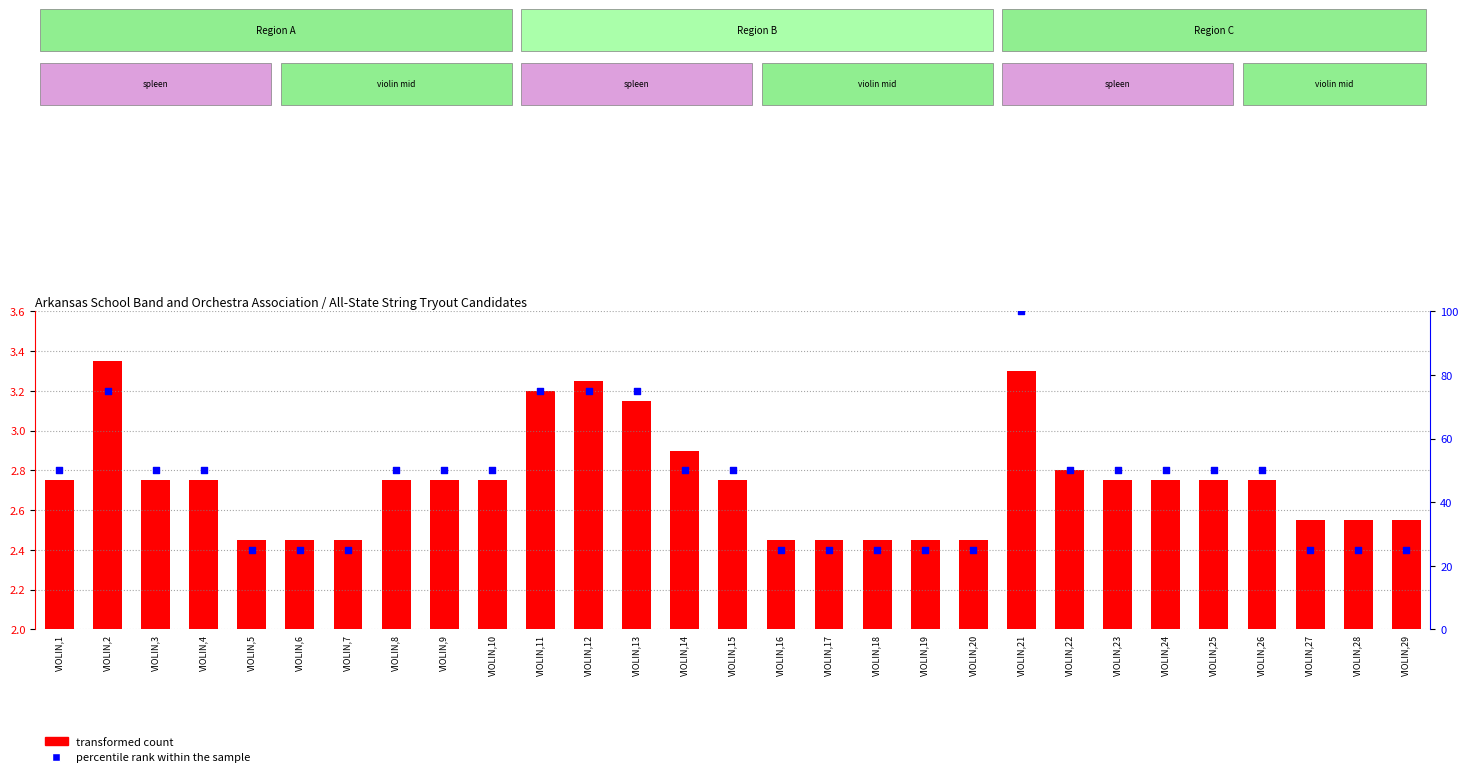

Is the value of transformed count at VIOLIN,13 greater than the value of percentile rank within the sample at VIOLIN,13?

No